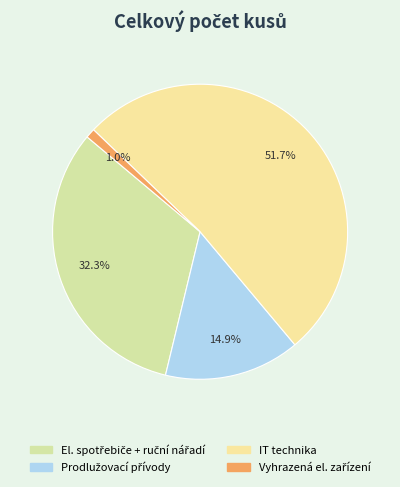

What is the change in value from El. spotřebiče + ruční nářadí to Vyhrazená el. zařízení?

-484